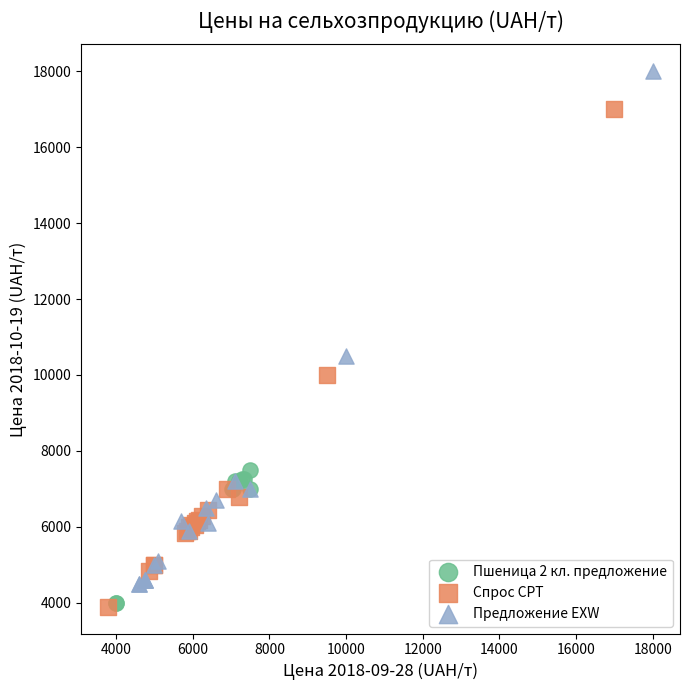

What are all the series names shown in the legend?

Пшеница 2 кл. предложение, Спрос CPT, Предложение EXW